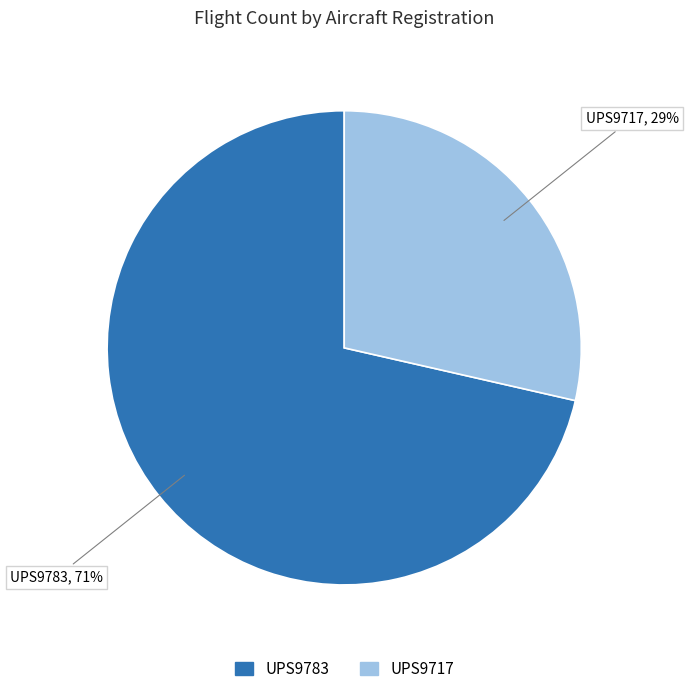

Rank the categories by value from highest to lowest.

UPS9783, UPS9717